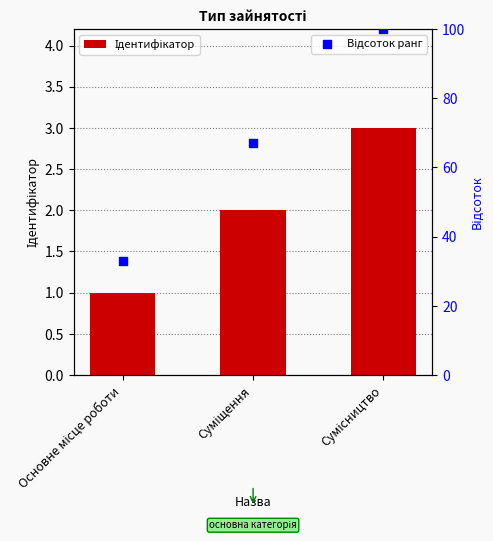

Which series contains the highest Y value?

Відсоток ранг